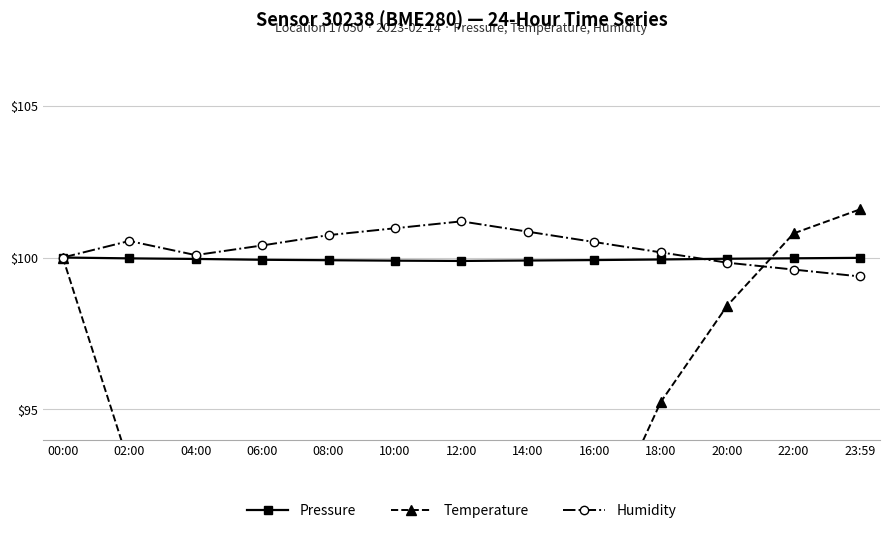

What is the sum of all Pressure values?

1299.2